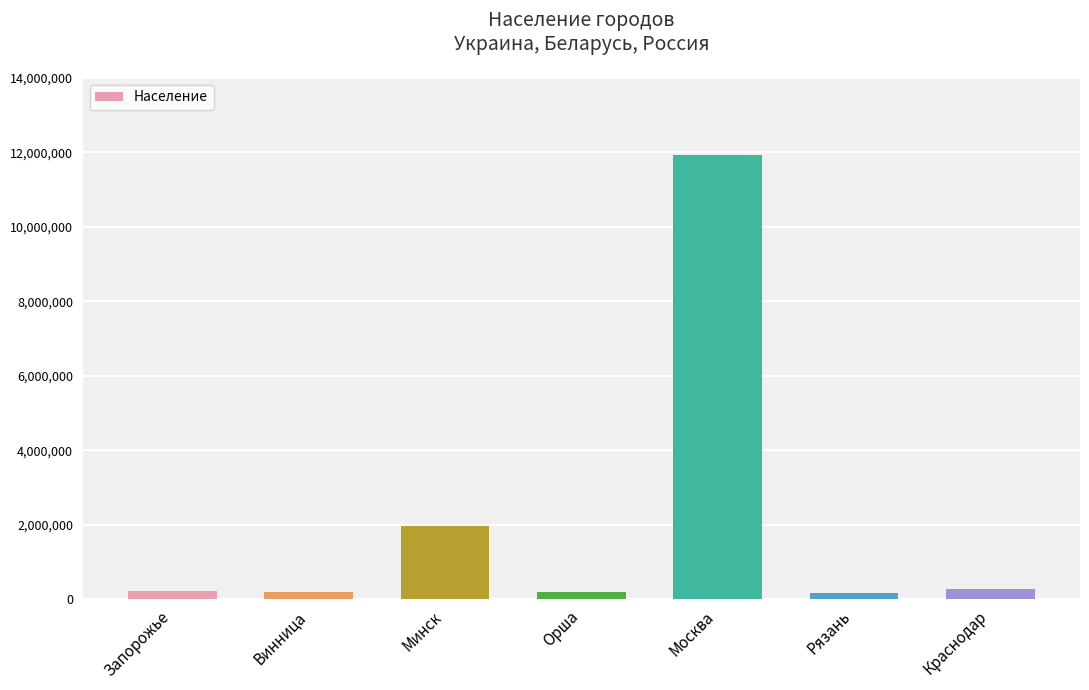

True or false: the data shows 897640 at Минск.

False